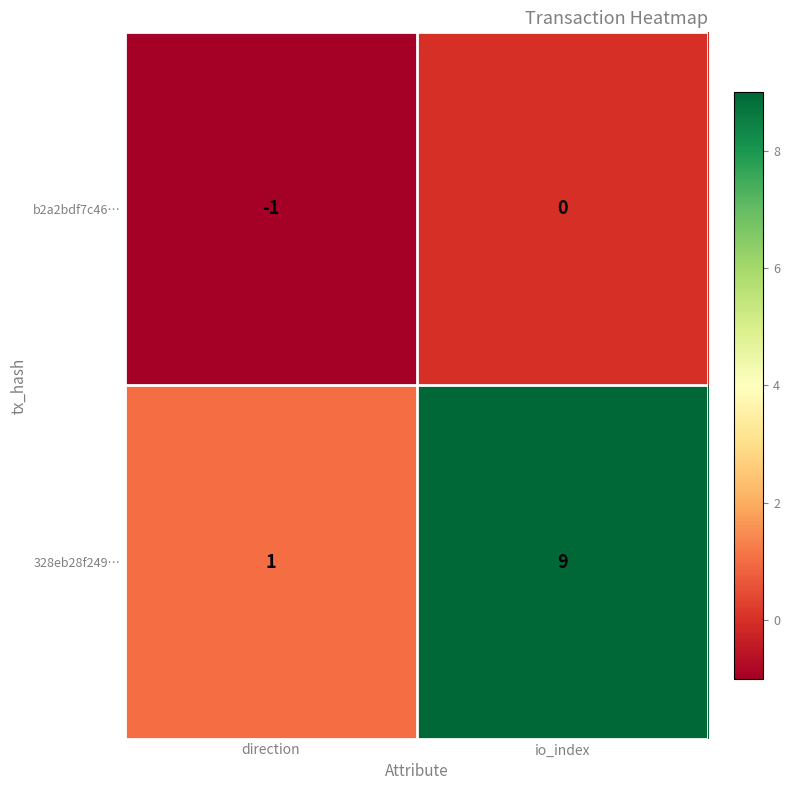

Count the number of data series in this chart.

2